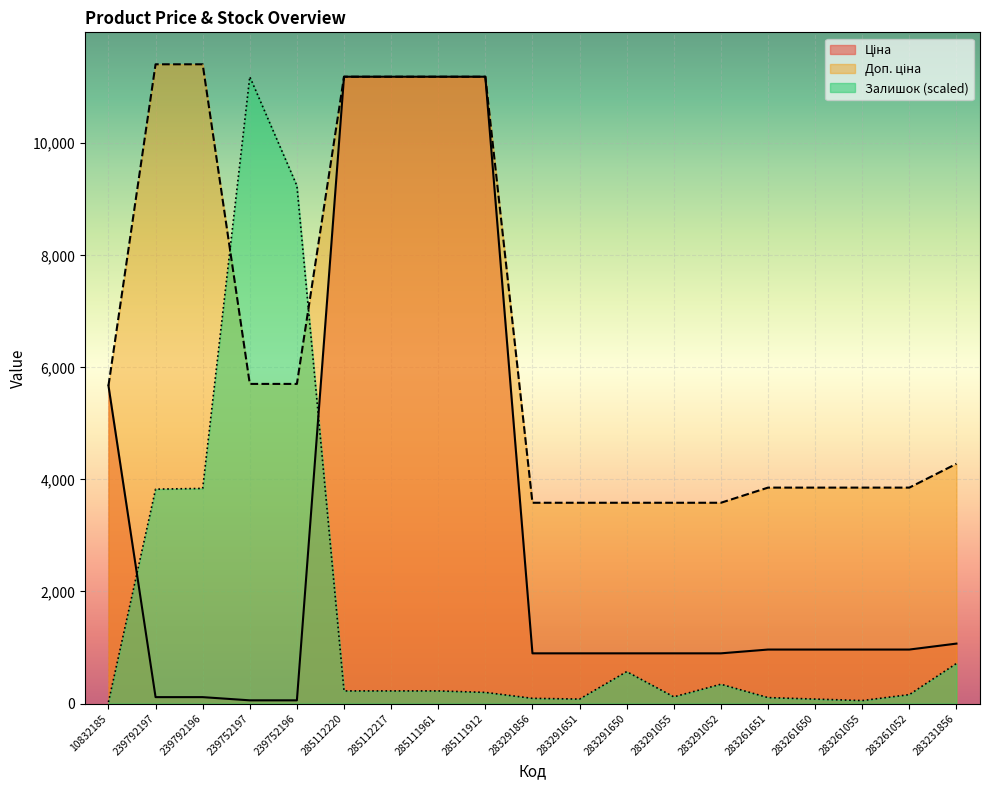

What is the label of the 6th point from the left?

285112220